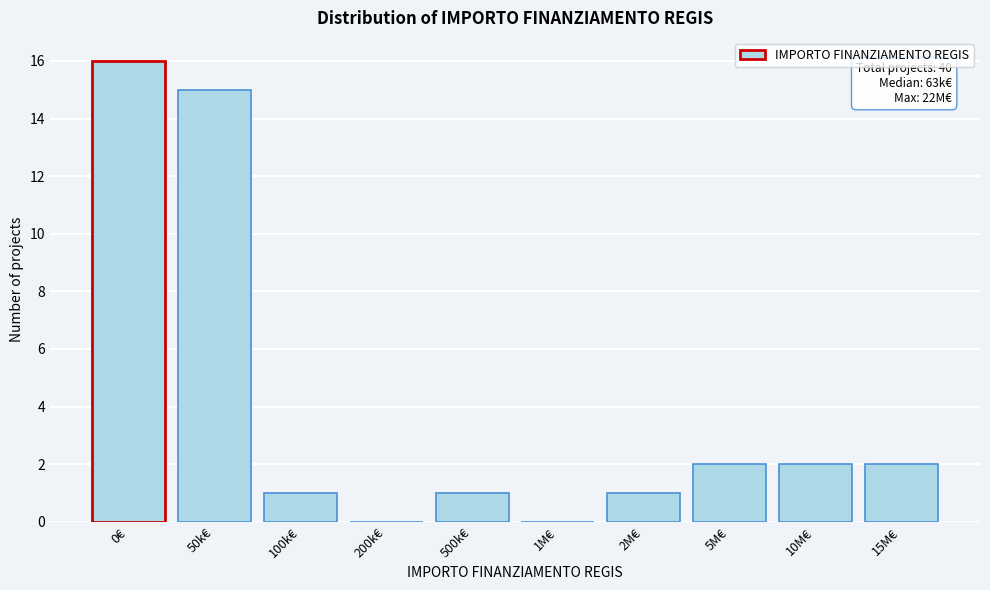

Reading left to right, what are all the values shown in this chart?

0€=16	50k€=15	100k€=1	200k€=0	500k€=1	1M€=0	2M€=1	5M€=2	10M€=2	15M€=2